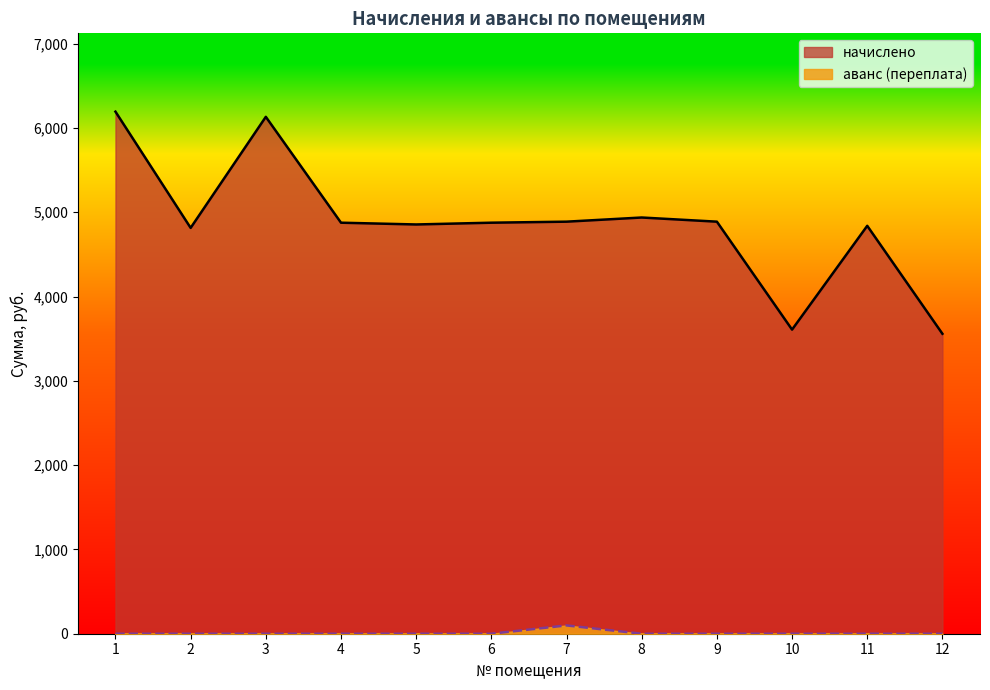

The аванс (переплата) series shows 0.0 at 2. True or false?

True